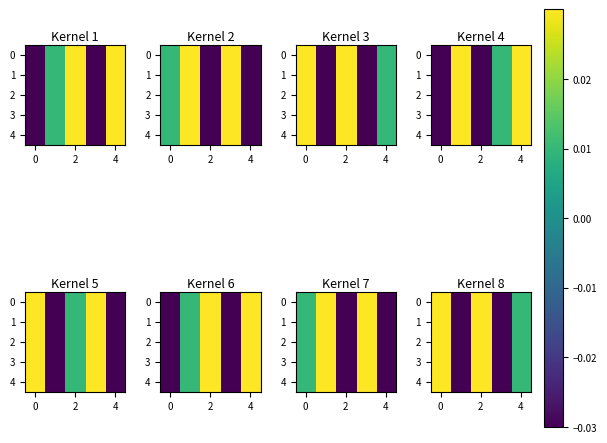

How many data points in 1 are less than 0?

2